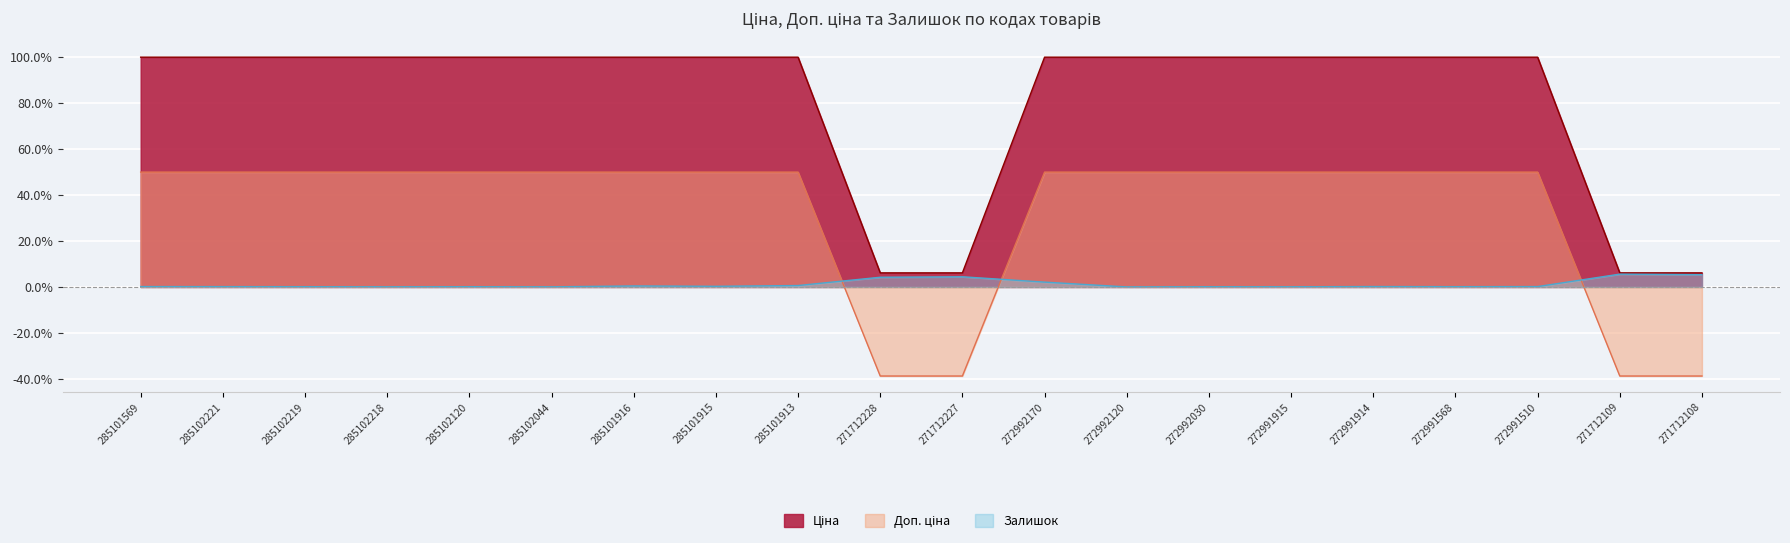

The Ціна series shows 57.9 at 272991915. True or false?

False